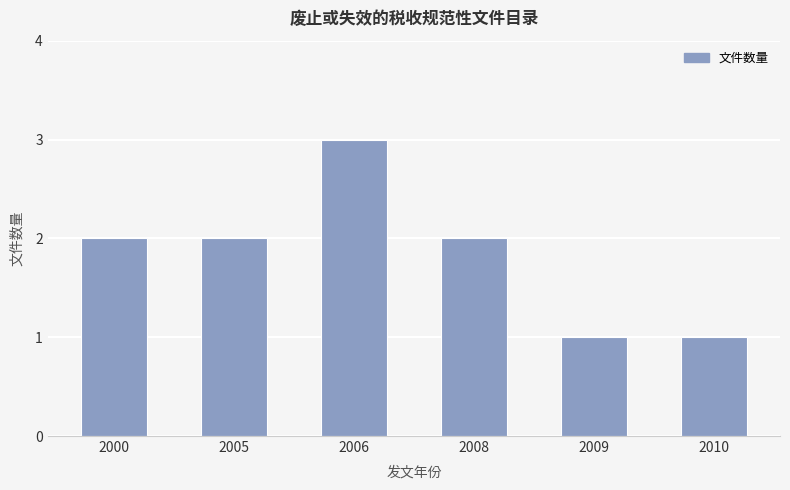

What is the value of the 4th bar from the left?

2